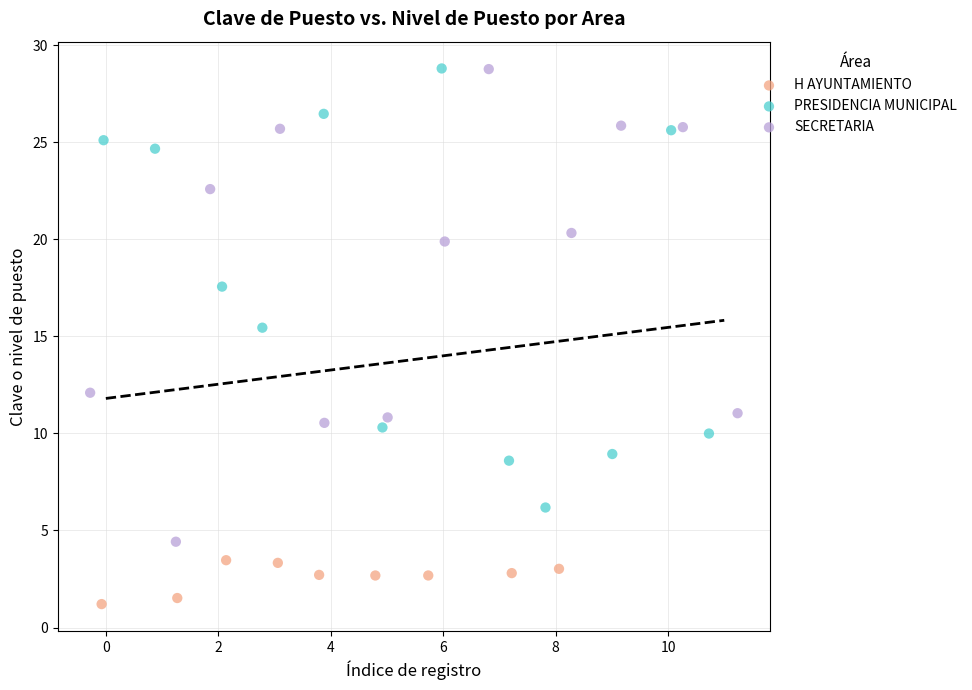

What are all the series names shown in the legend?

H AYUNTAMIENTO, PRESIDENCIA MUNICIPAL, SECRETARIA